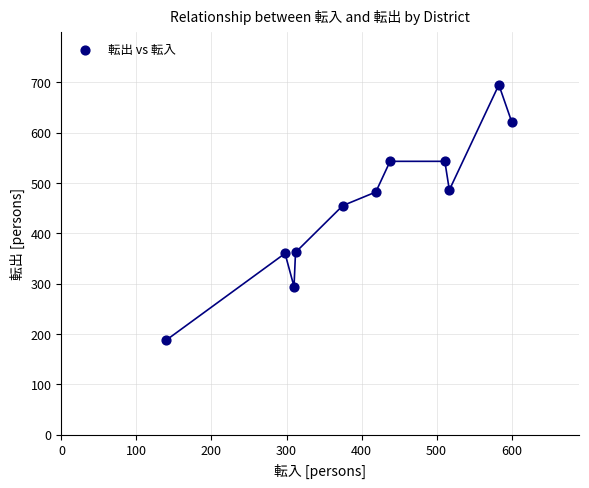

What is the range of Y values (max minus min)?

507